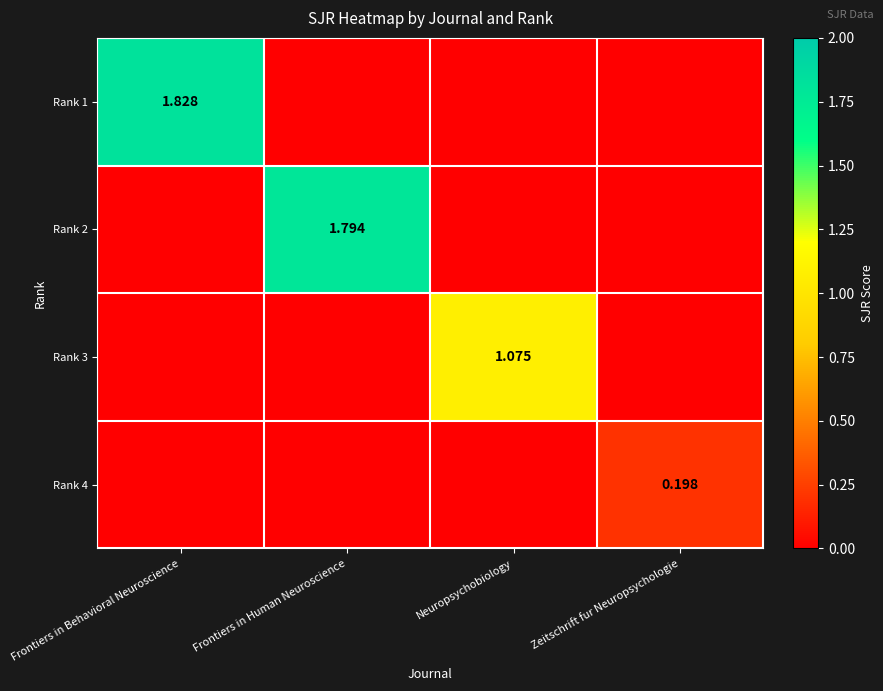

True or false: Rank 1 has a value of 0.4 at Frontiers in Behavioral Neuroscience.

False